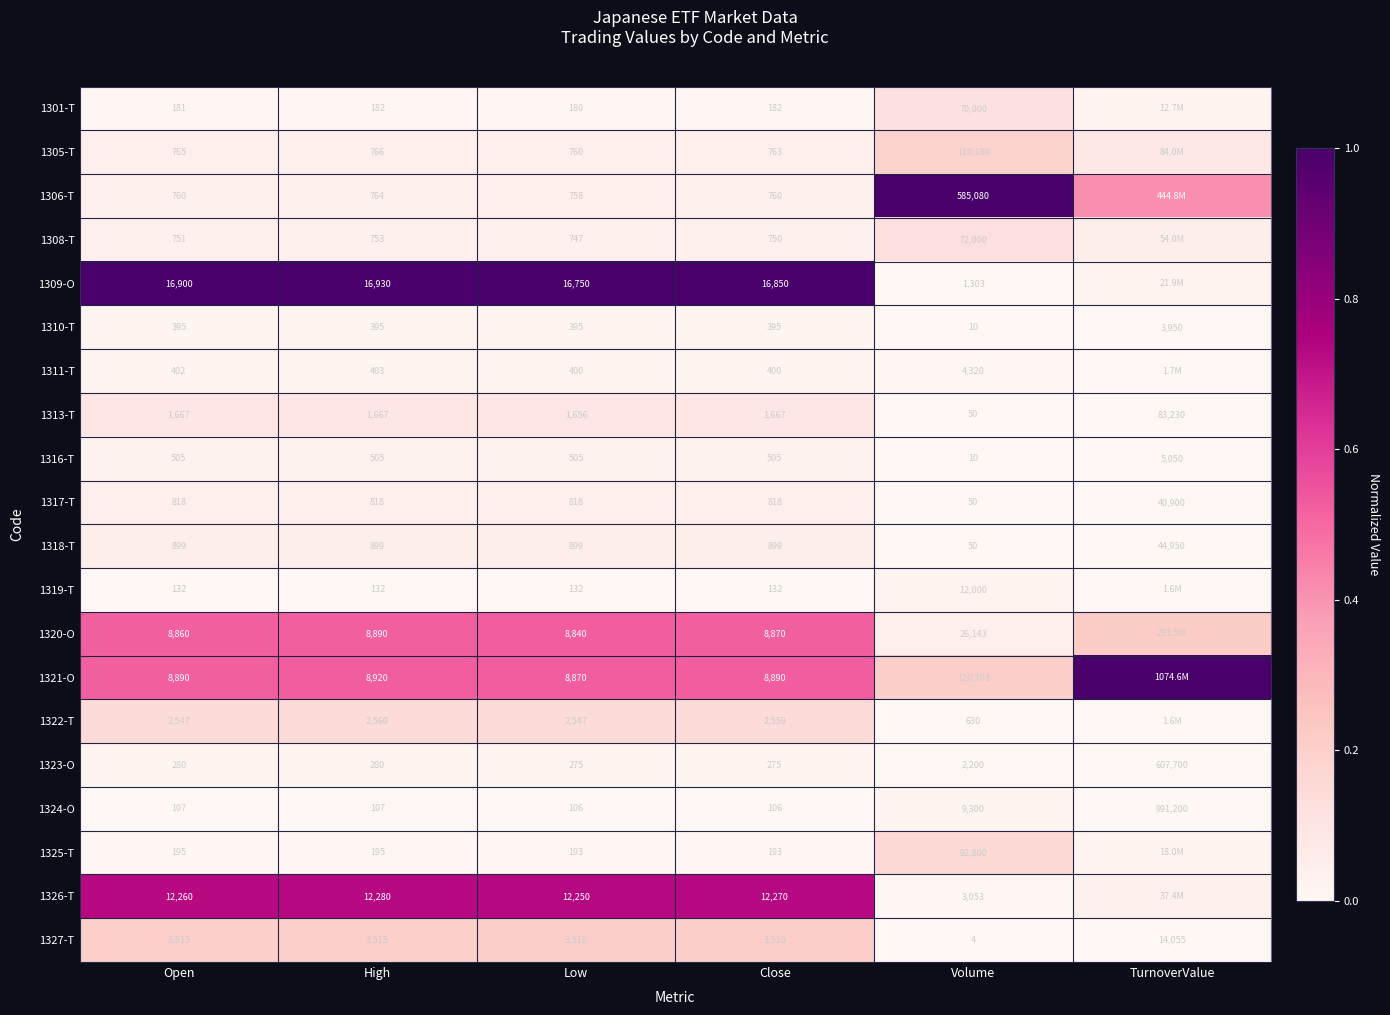

At which category is the sum across all series the highest?

Low